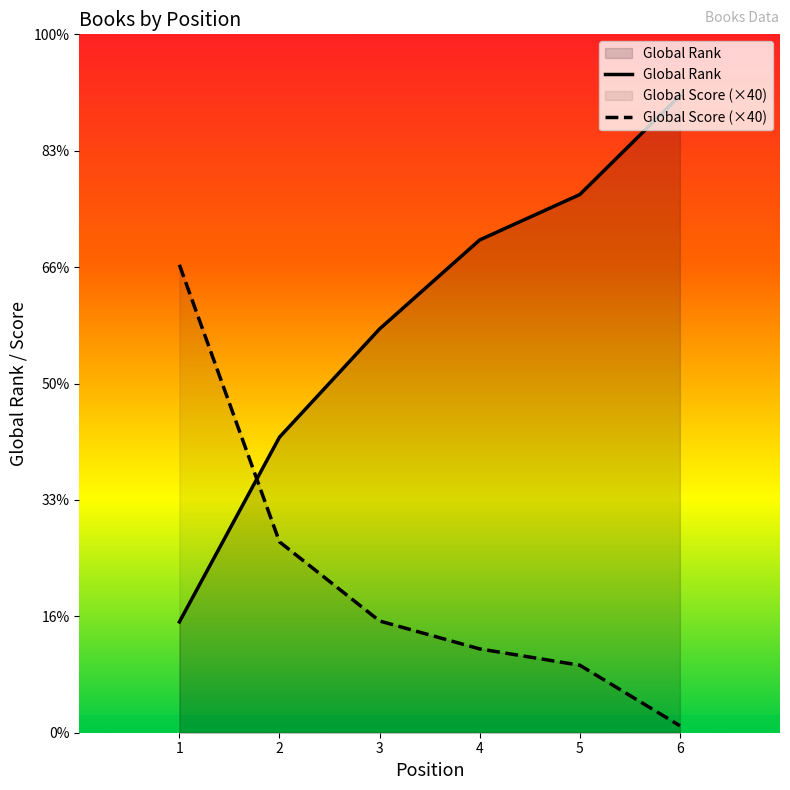

Which series ends up on top after the final intersection of Global Rank and Global Score?

Global Rank